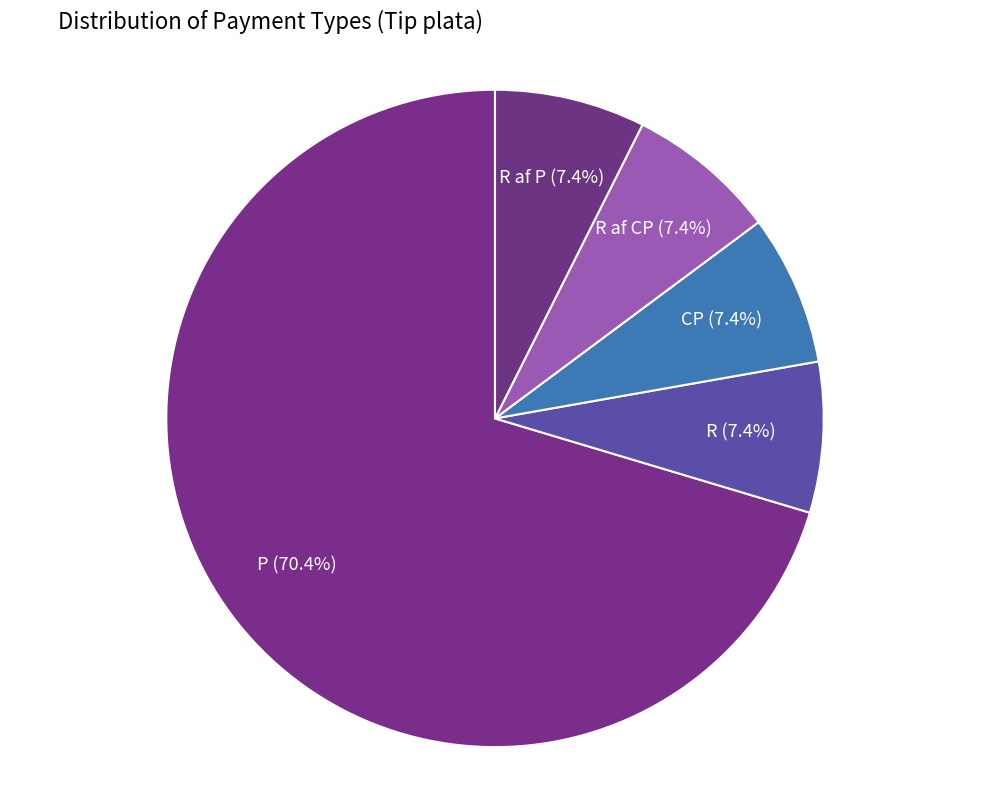

What percentage is the CP slice, to the nearest percent?

7%